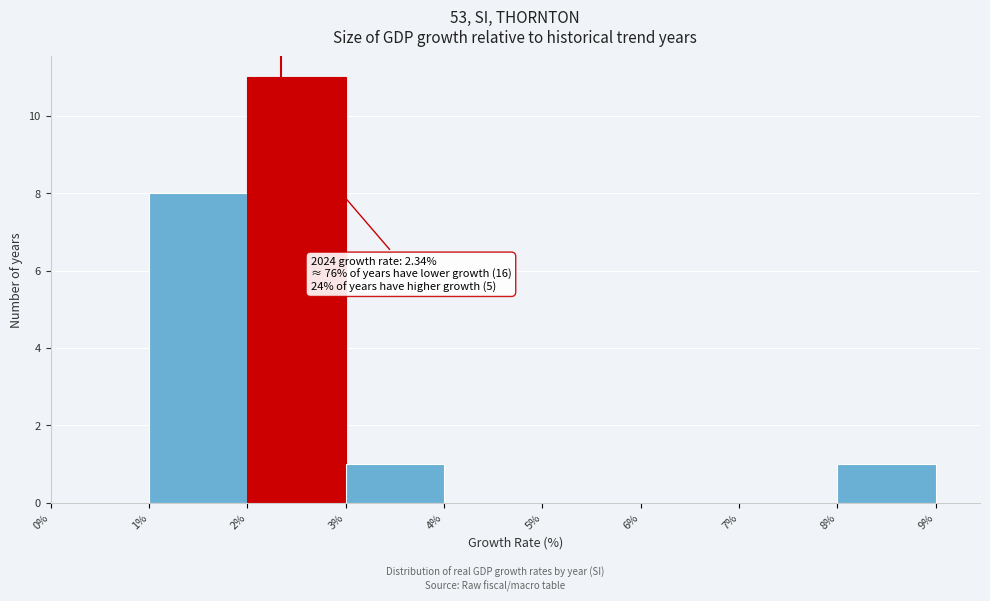

Which range on the x-axis has the tallest bar?

2% to 3%